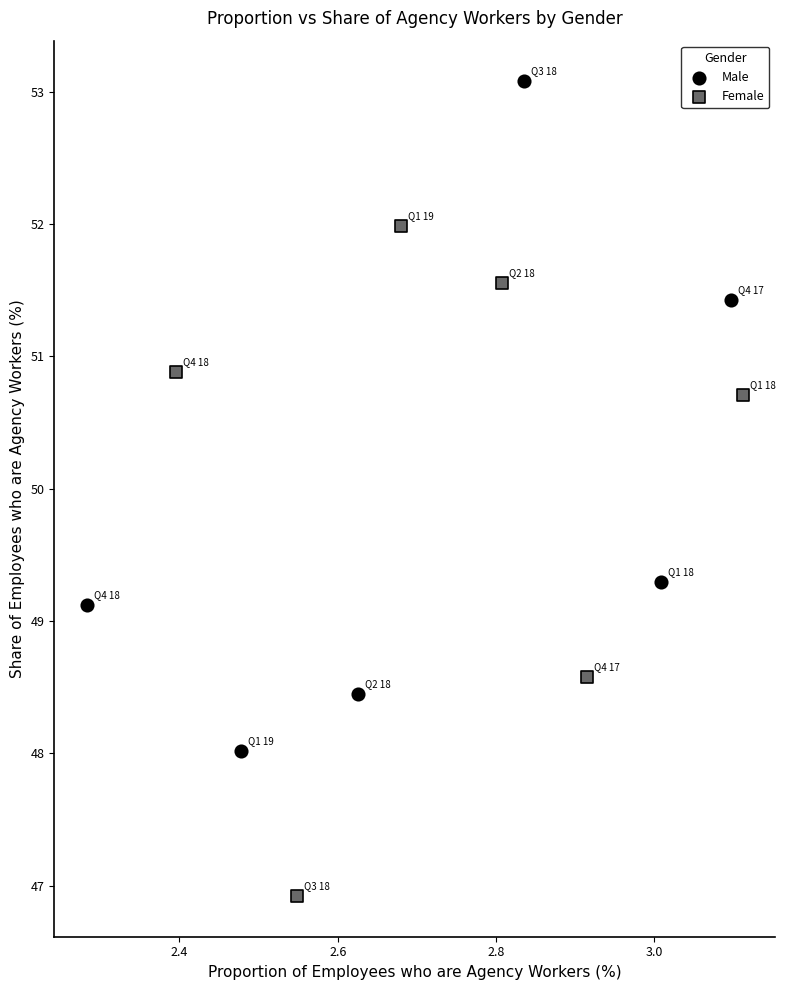

Which series reaches the maximum Y coordinate?

Male